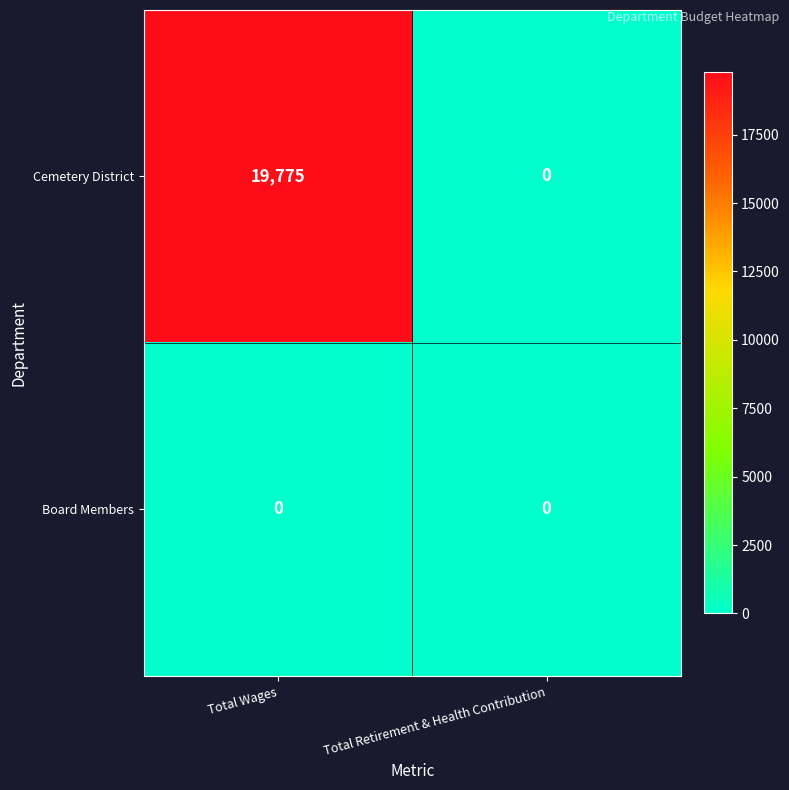

The value of Cemetery District at Total Retirement & Health Contribution is -10519. True or false?

False